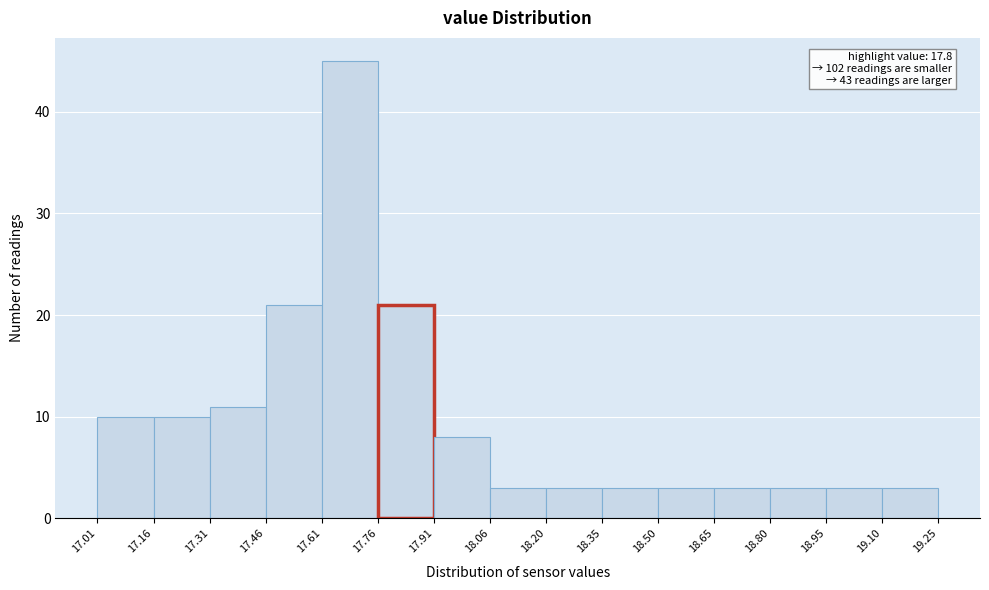

Which range on the x-axis has the tallest bar?

17.61 to 17.76